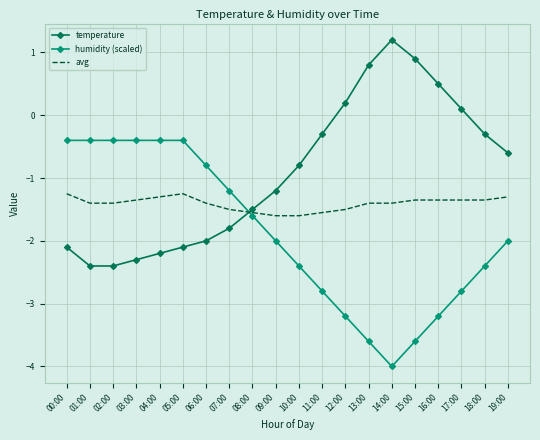

Which series changed the most between 07:00 and 10:00?

humidity (scaled)